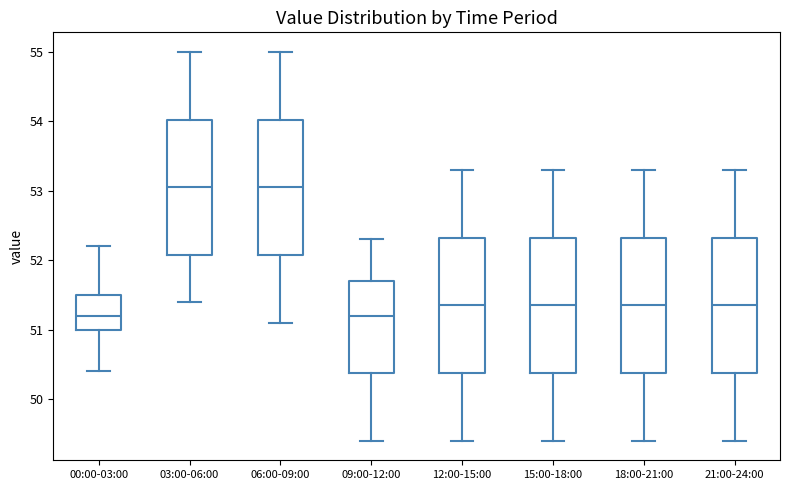

Reading left to right, transcribe this box plot: for each box, give where its median line is, the range the box spans, and where its two whiskers end, as read against the y-axis. The values are not printed on the chart, so give them approximately, as read against the axis.

00:00-03:00: median 51.2, box 51.0 to 51.5, whiskers 50.4 to 52.2
03:00-06:00: median 53.1, box 52.1 to 54.0, whiskers 51.4 to 55.0
06:00-09:00: median 53.1, box 52.1 to 54.0, whiskers 51.1 to 55.0
09:00-12:00: median 51.2, box 50.4 to 51.7, whiskers 49.4 to 52.3
12:00-15:00: median 51.4, box 50.4 to 52.3, whiskers 49.4 to 53.3
15:00-18:00: median 51.4, box 50.4 to 52.3, whiskers 49.4 to 53.3
18:00-21:00: median 51.4, box 50.4 to 52.3, whiskers 49.4 to 53.3
21:00-24:00: median 51.4, box 50.4 to 52.3, whiskers 49.4 to 53.3